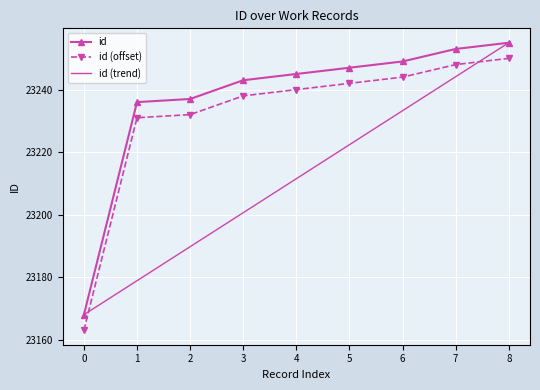

What is the approximate value of id at 6?

23249.0